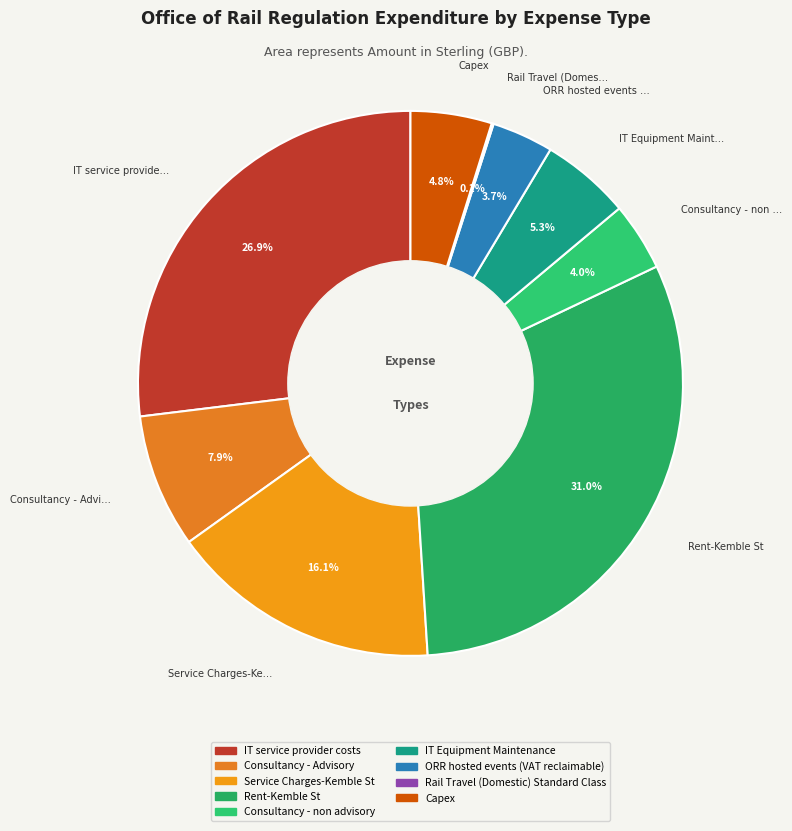

Does ORR hosted events (VAT reclaimable) account for over 50% of the chart?

No